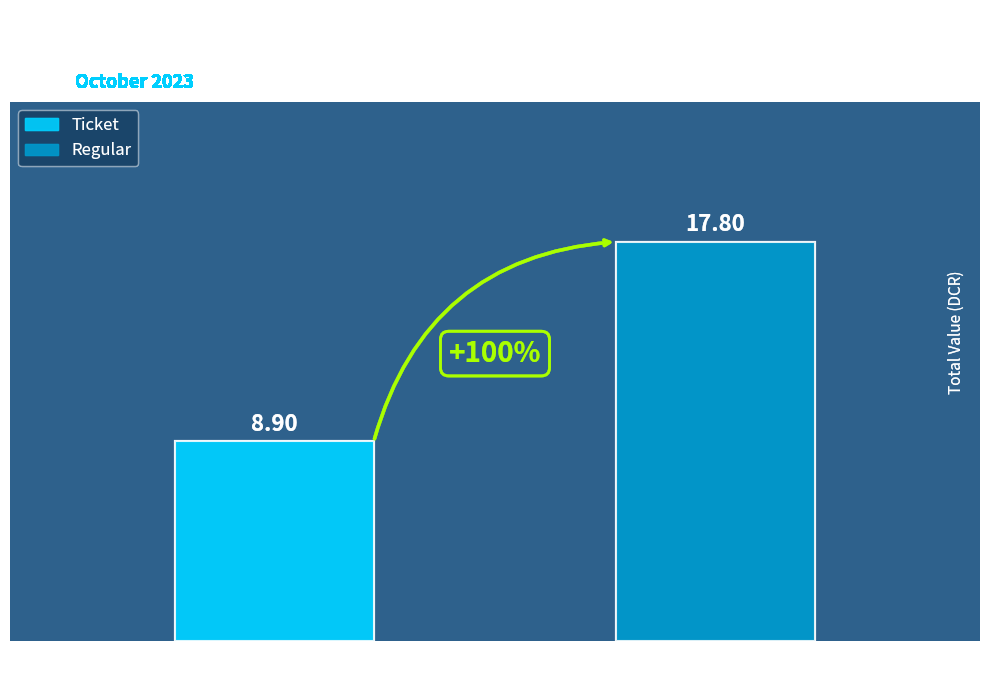

List the series in order of their overall mean, lowest first.

Ticket, Regular